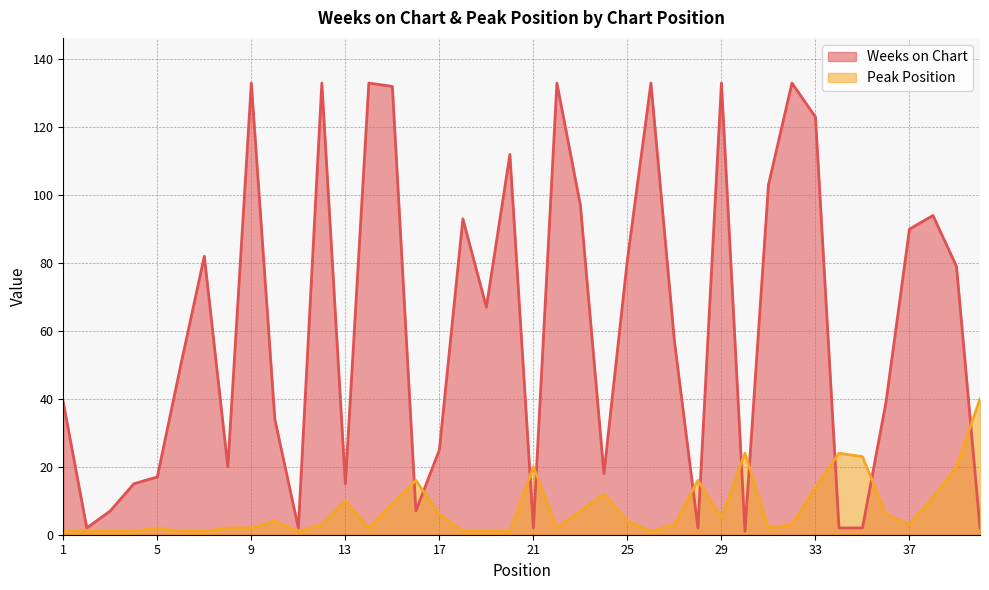

What is the sum of the Weeks on Chart values at 37 and 17?

115